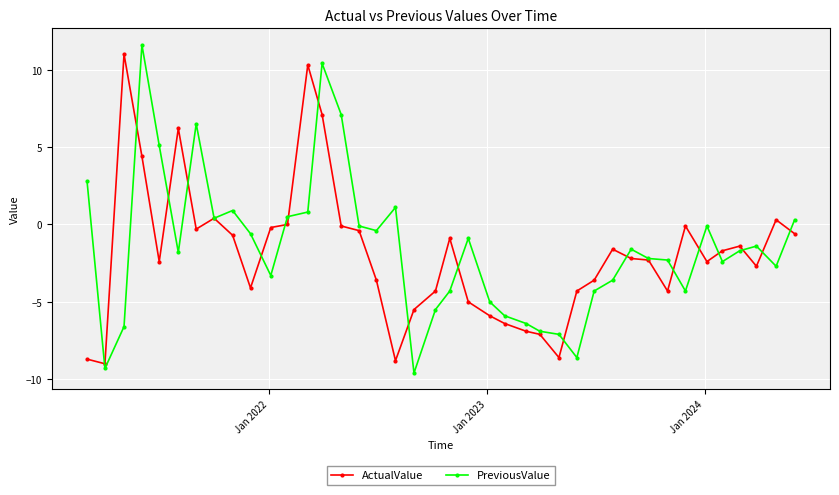

Which series has the widest spread of values?

PreviousValue